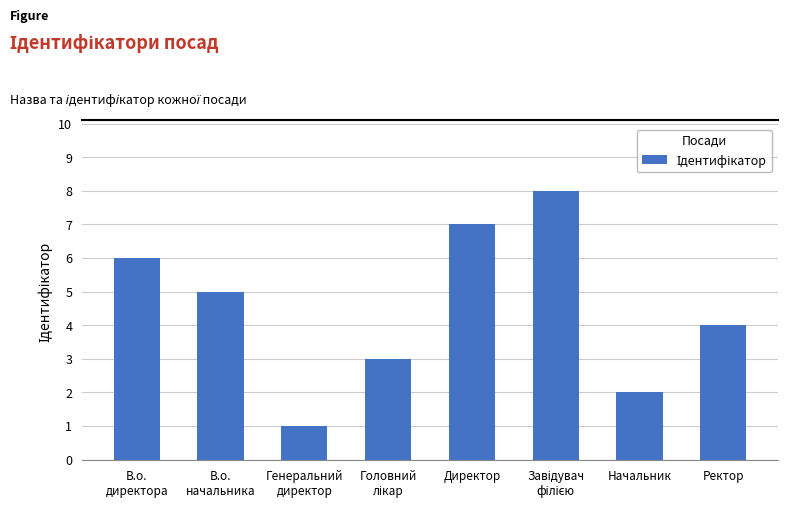

What is the greatest value displayed?

8